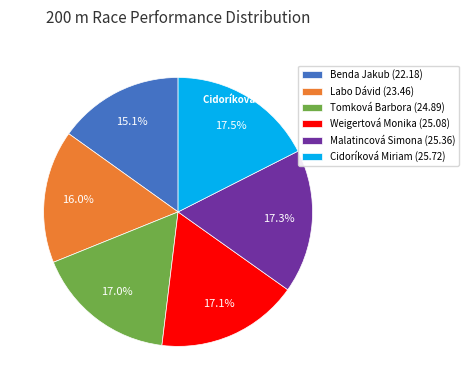

To the nearest percent, what is the difference between the largest and smallest slice percentages?

2%